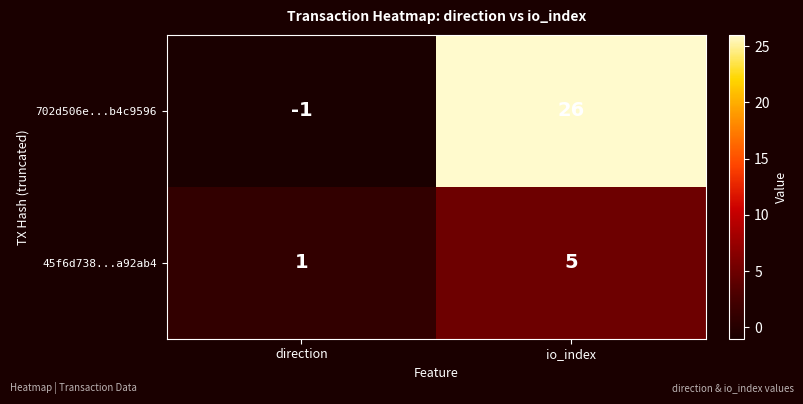

How many series are shown in this chart?

2